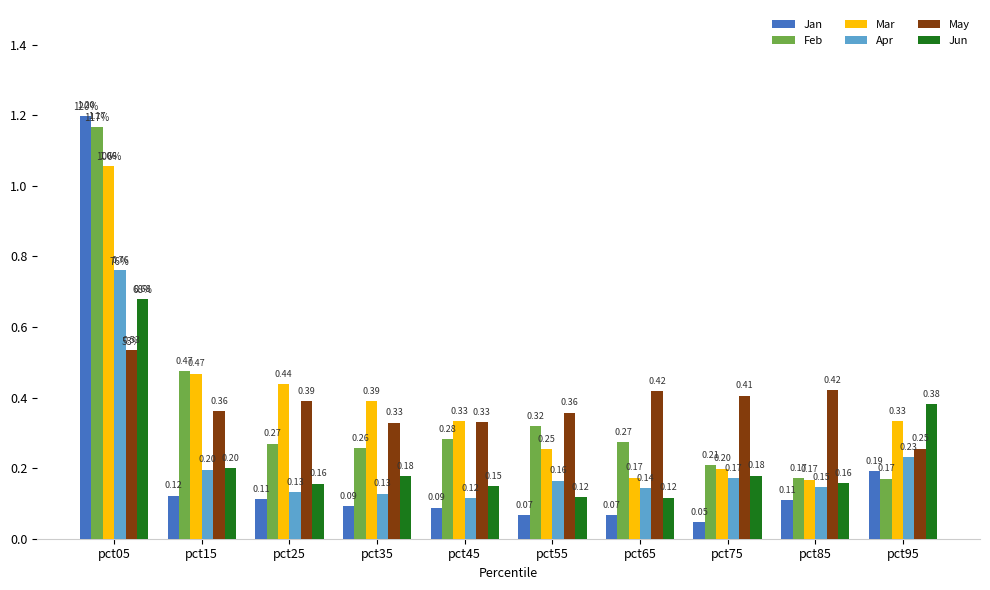

List the series in order of their peak value, highest first.

Jan, Feb, Mar, Apr, Jun, May